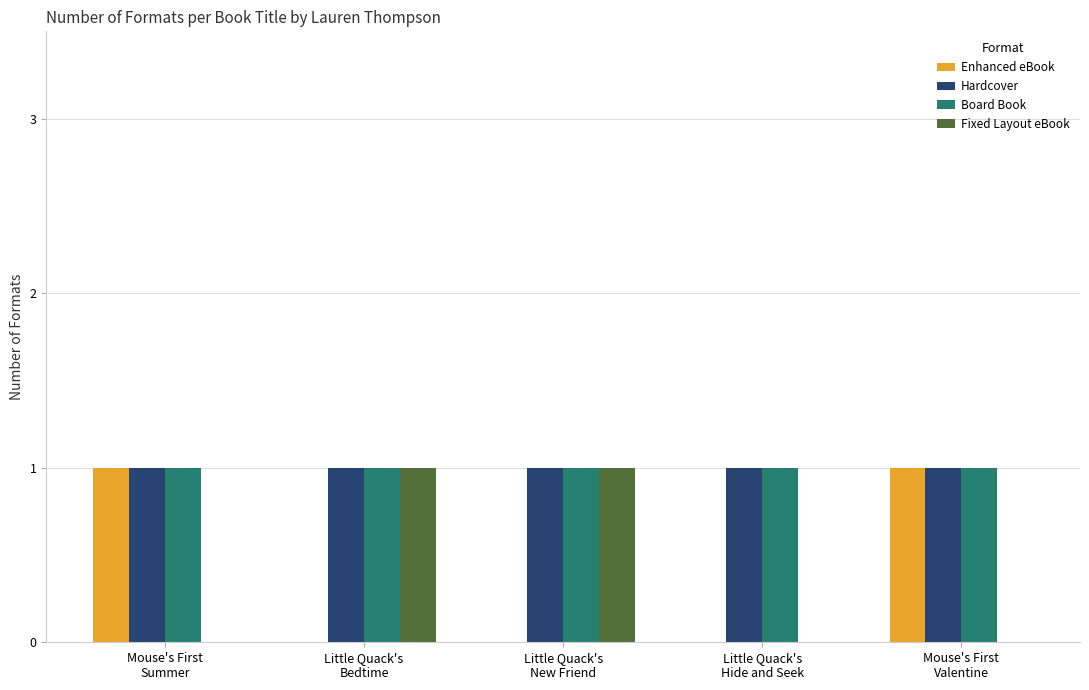

Are the bars horizontal?

No